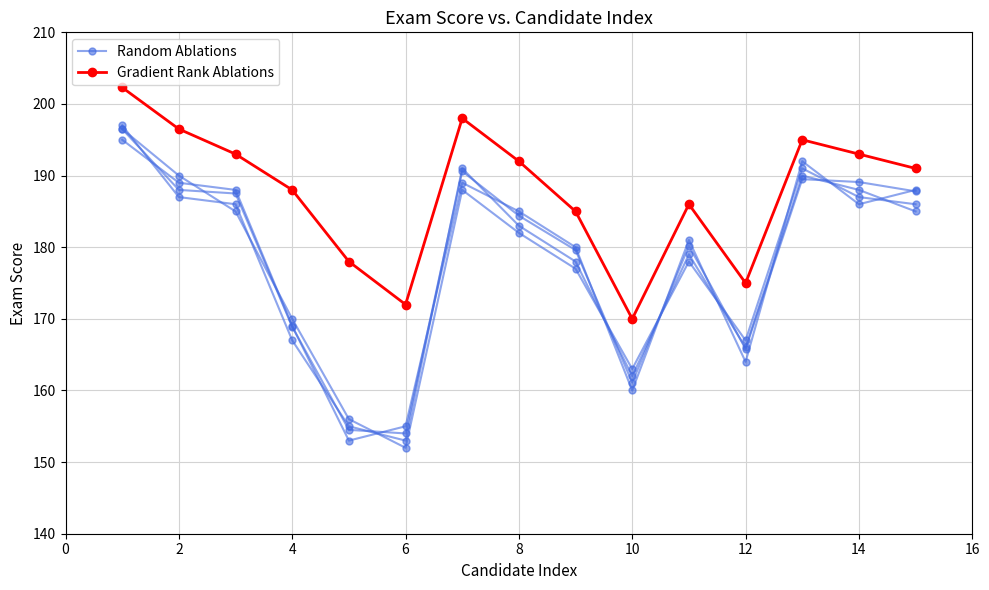

What is the highest value of the Gradient Rank Ablations series?

202.3